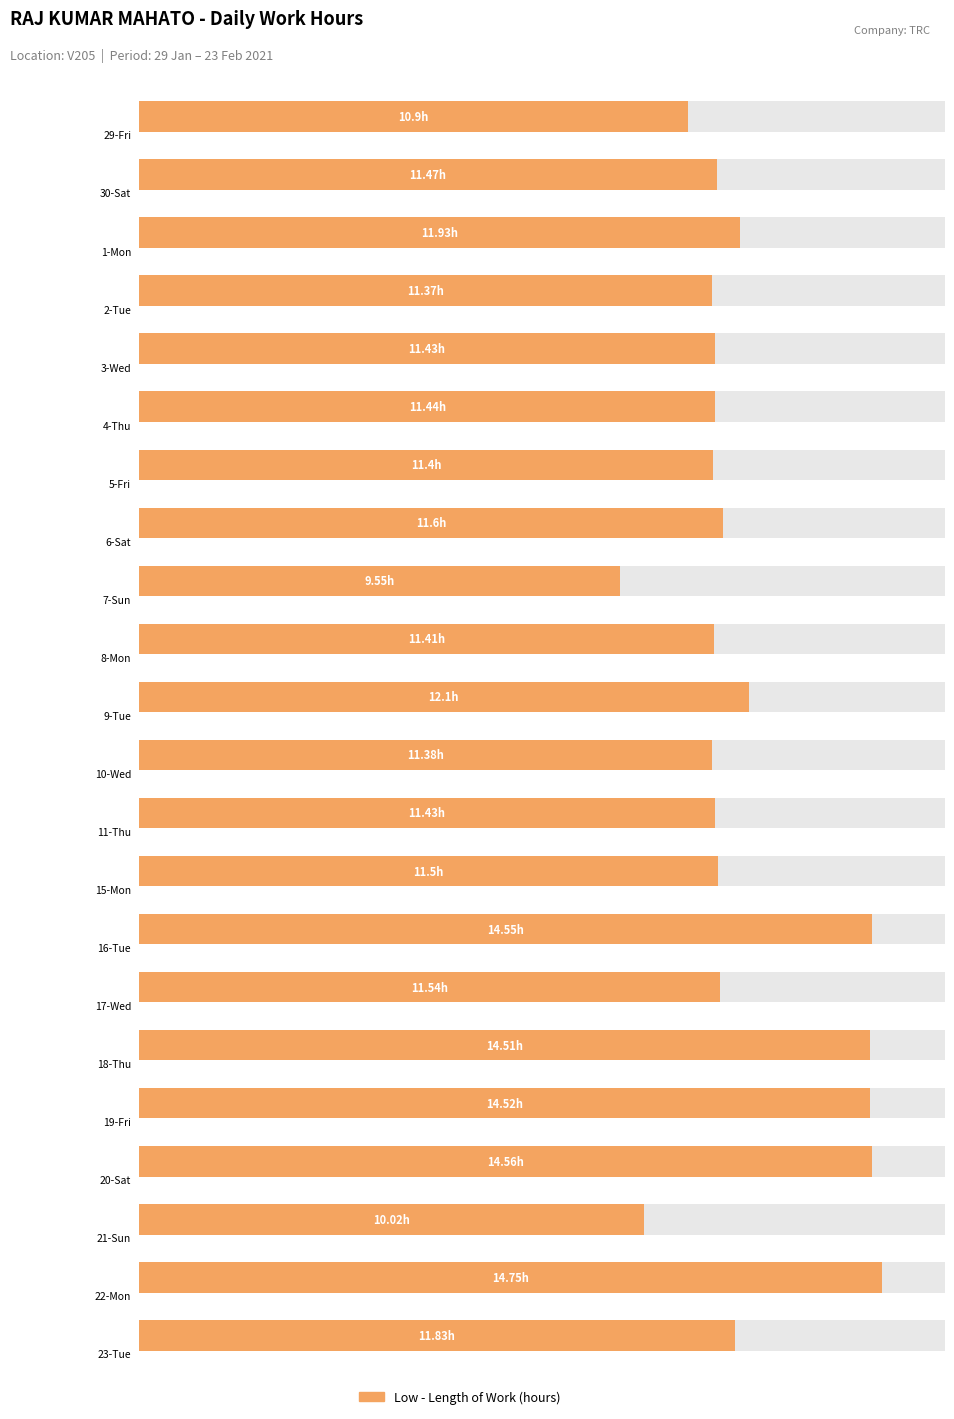

The value at 11-Thu is 11.4. True or false?

True